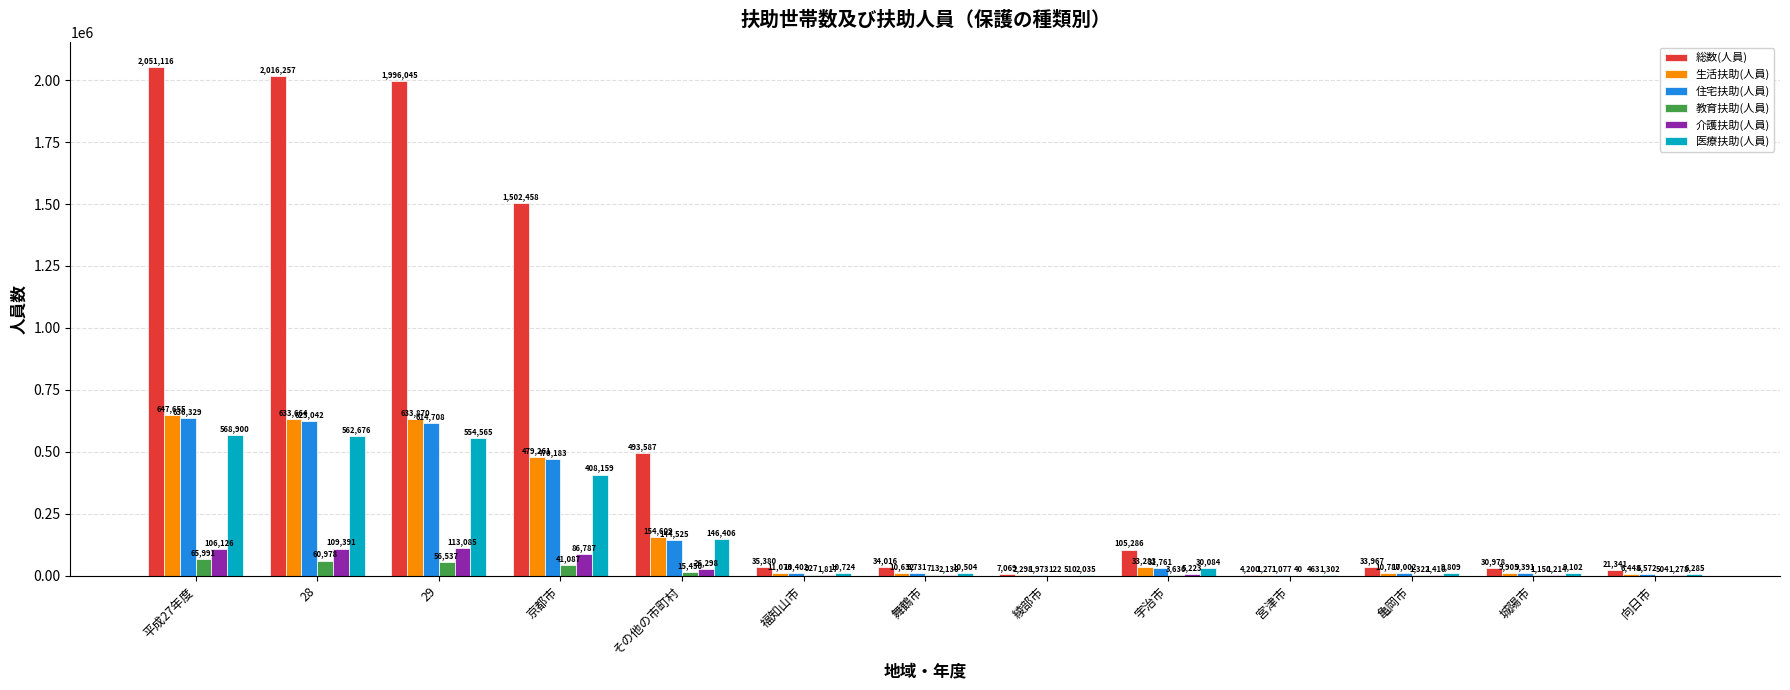

What is the total value across all series at その他の市町村?

980875